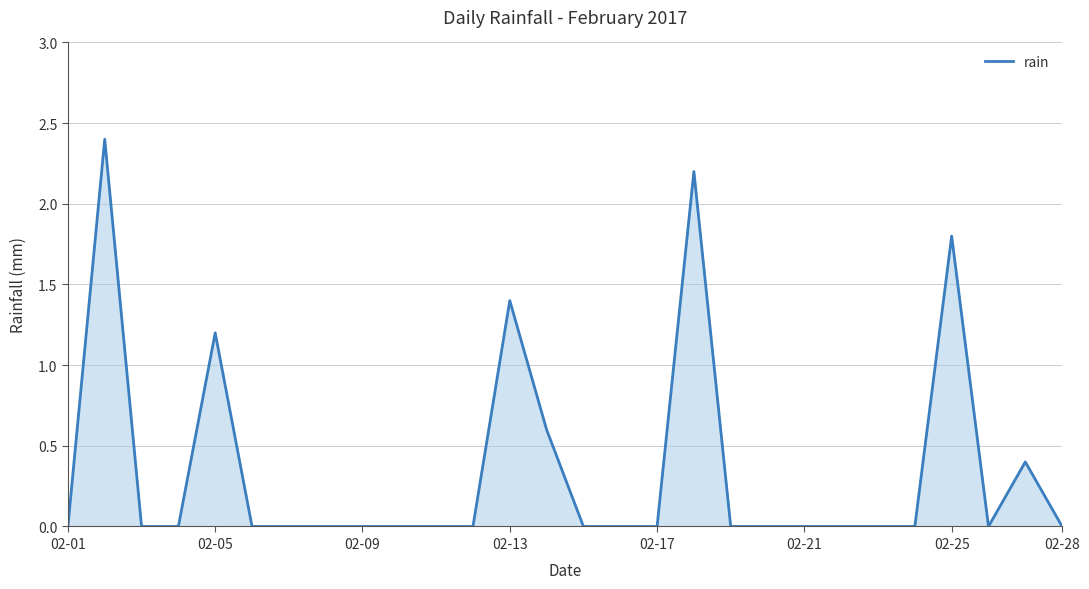

What is the greatest value displayed?

2.4